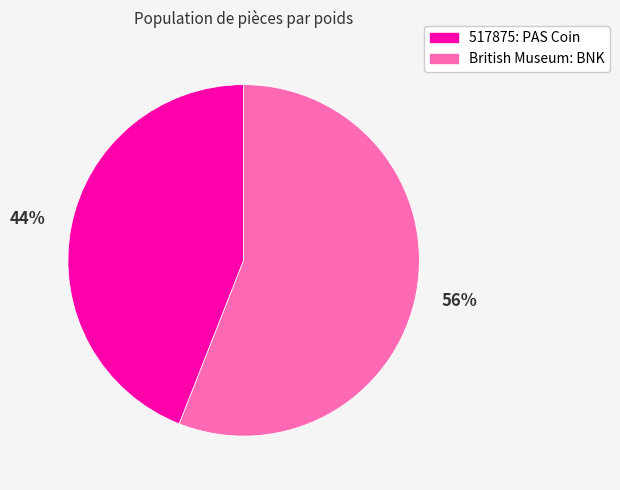

What is the ratio of the value at British Museum: BNK to the value at 517875: PAS Coin?

1.3